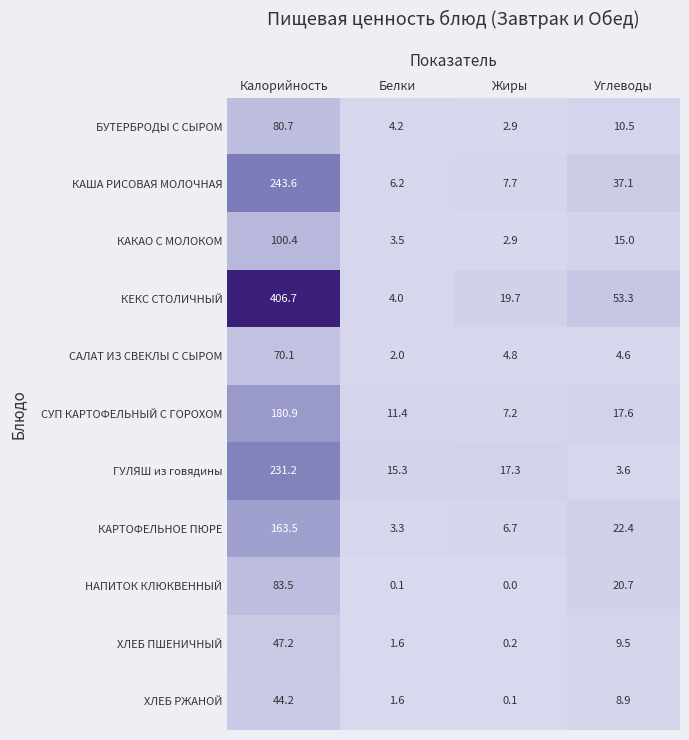

Rank the series by their maximum value, from highest to lowest.

КЕКС СТОЛИЧНЫЙ, КАША РИСОВАЯ МОЛОЧНАЯ, ГУЛЯШ из говядины, СУП КАРТОФЕЛЬНЫЙ С ГОРОХОМ, КАРТОФЕЛЬНОЕ ПЮРЕ, КАКАО С МОЛОКОМ, НАПИТОК КЛЮКВЕННЫЙ, БУТЕРБРОДЫ С СЫРОМ, САЛАТ ИЗ СВЕКЛЫ С СЫРОМ, ХЛЕБ ПШЕНИЧНЫЙ, ХЛЕБ РЖАНОЙ